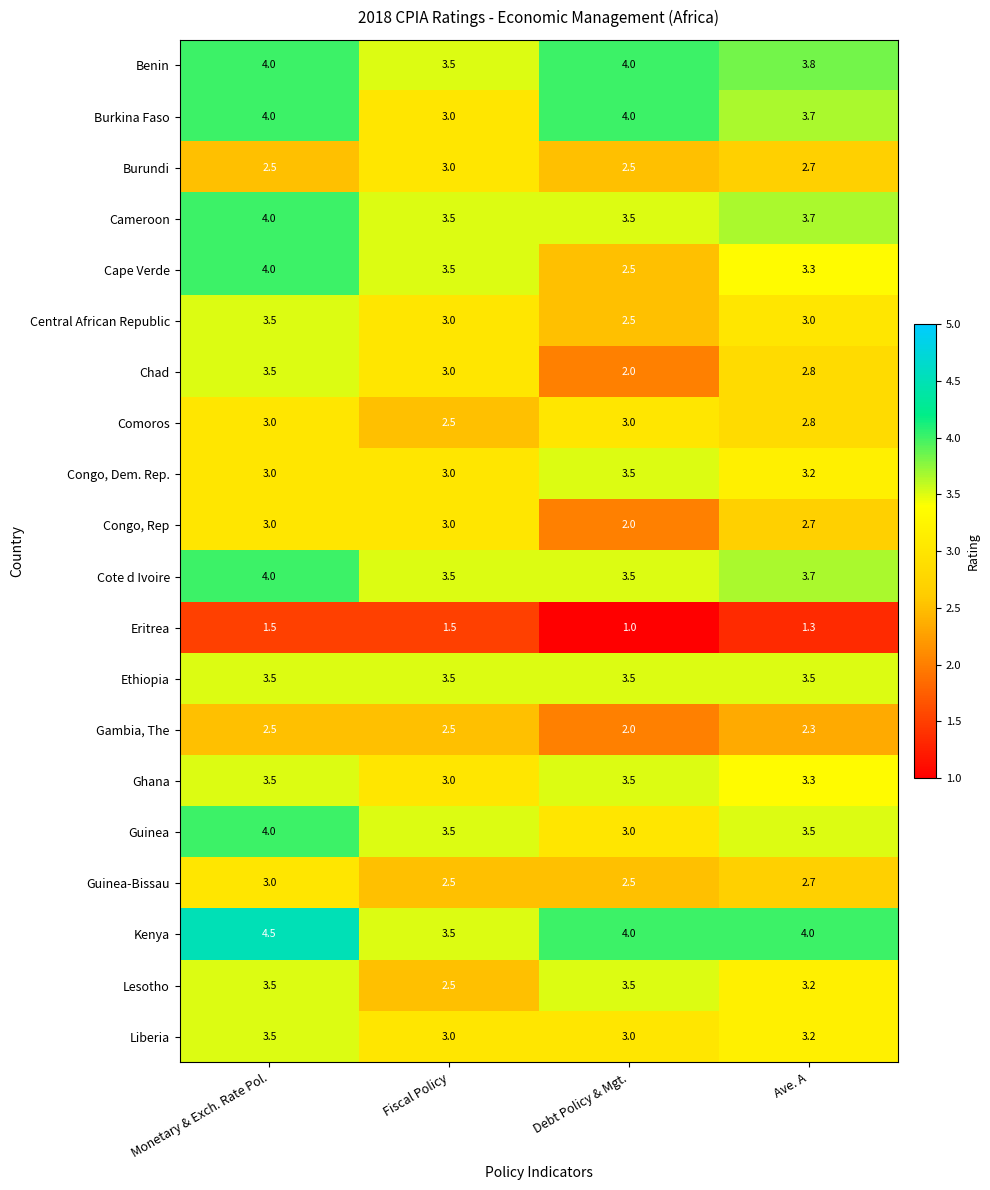

What is the highest value of the Congo, Rep series?

3.0